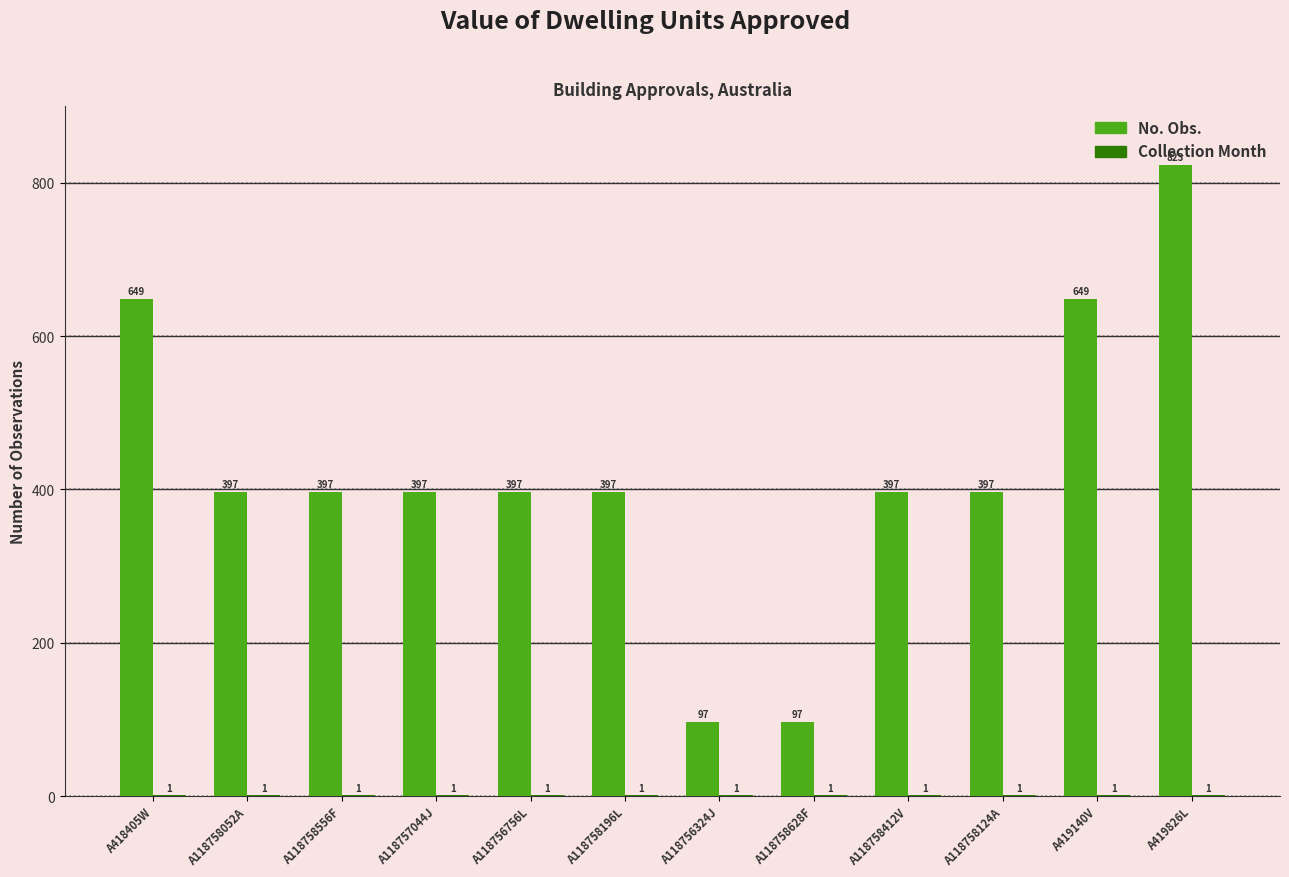

Read the No. Obs. value at A118756324J, to the nearest 100.

100